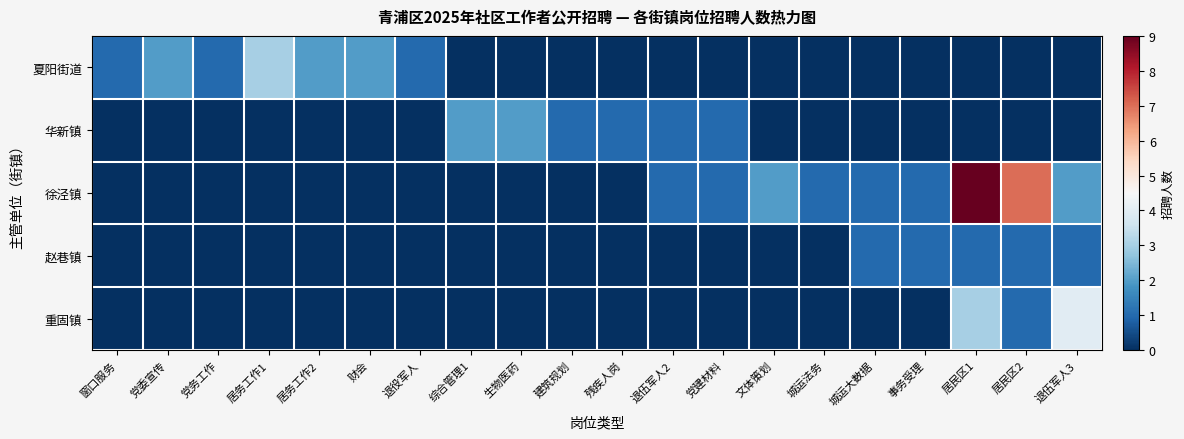

Rank the series at 城运法务 from lowest to highest value.

夏阳街道, 华新镇, 赵巷镇, 重固镇, 徐泾镇